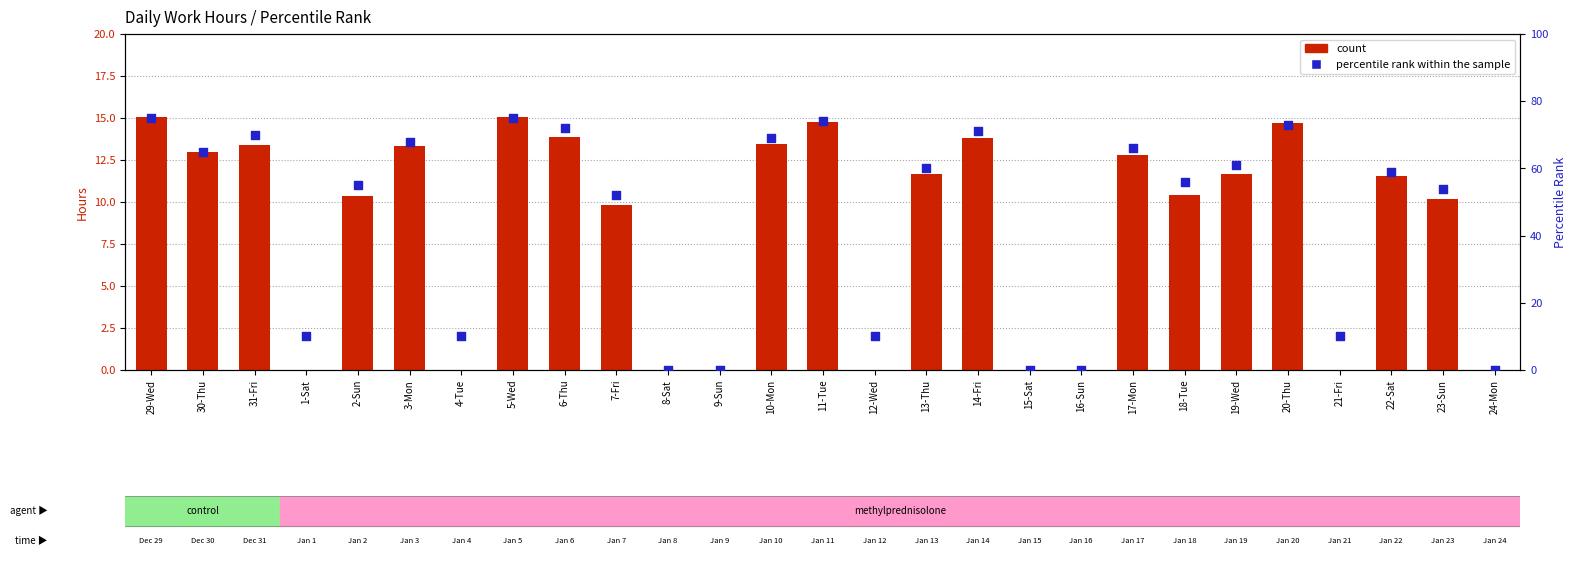

Which series contains the highest Y value?

percentile rank within the sample